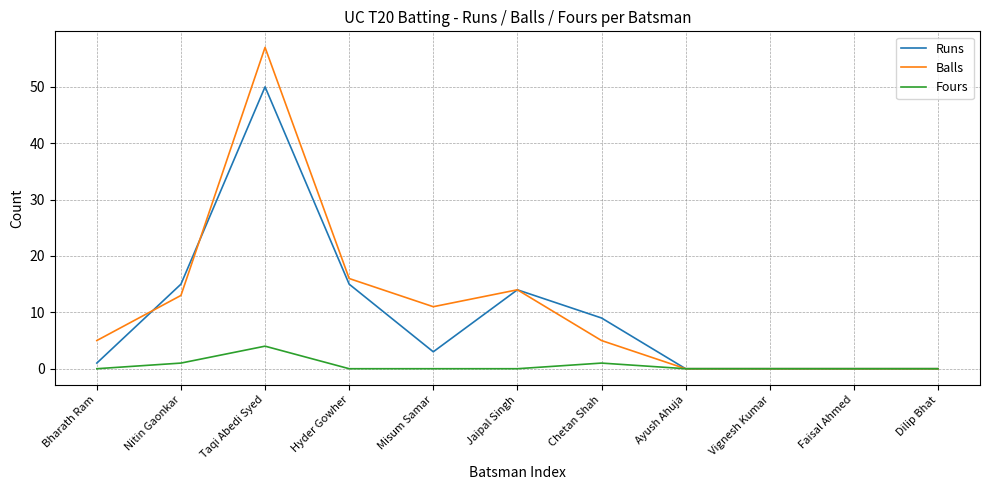

At how many categories does at least one series exceed 32?

1